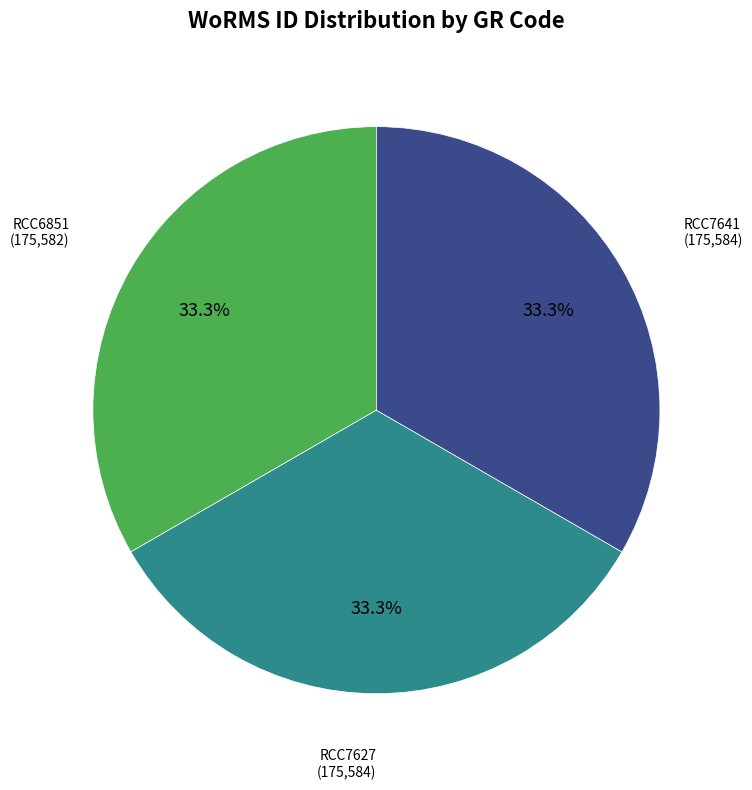

How many segments does this pie chart have?

3